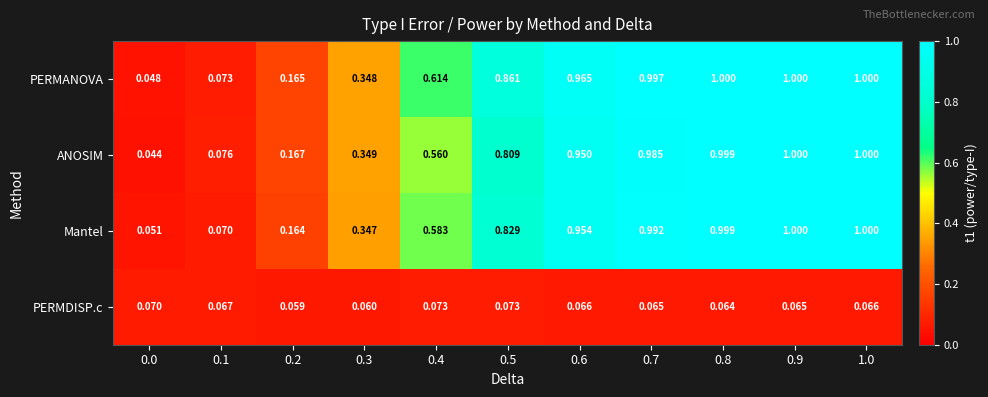

Is the value of Mantel at 0.0 greater than the value of ANOSIM at 0.3?

No